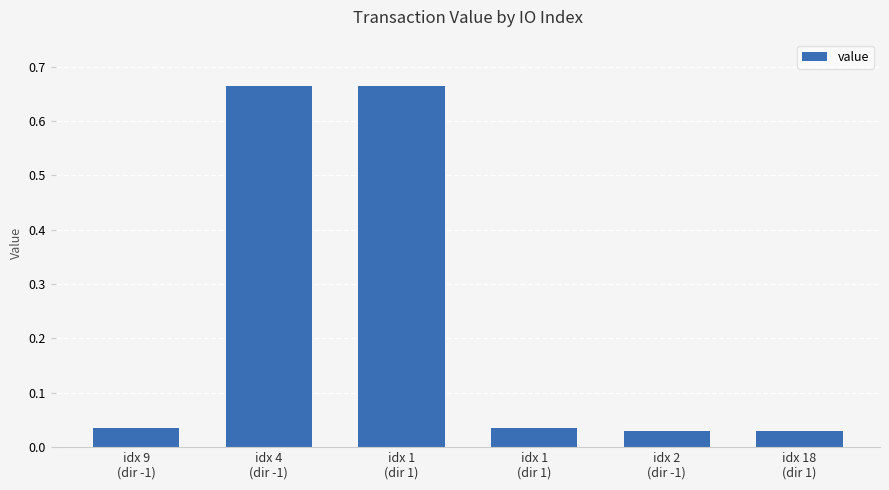

Is it true that the value at idx 4
(dir -1) is 1.1?

False